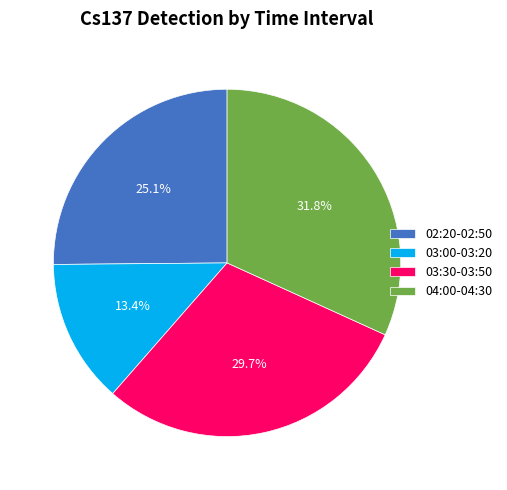

Rank the categories by value from highest to lowest.

04:00-04:30, 03:30-03:50, 02:20-02:50, 03:00-03:20